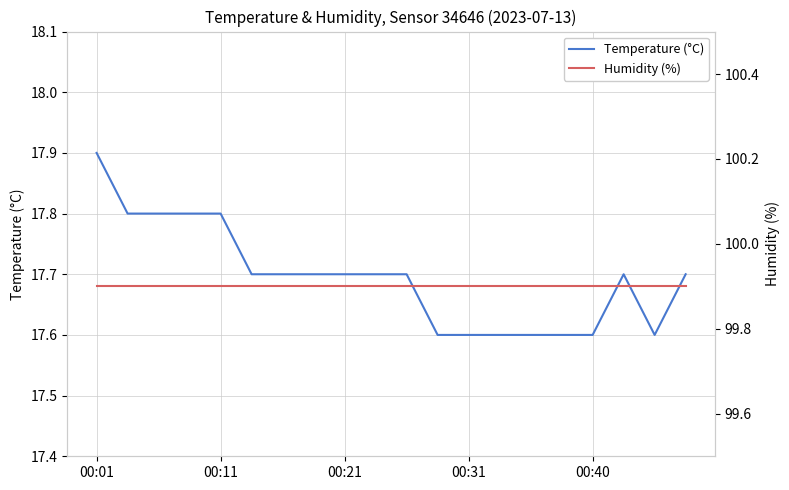

How many Temperature (°C) values are between 17 and 18?

20